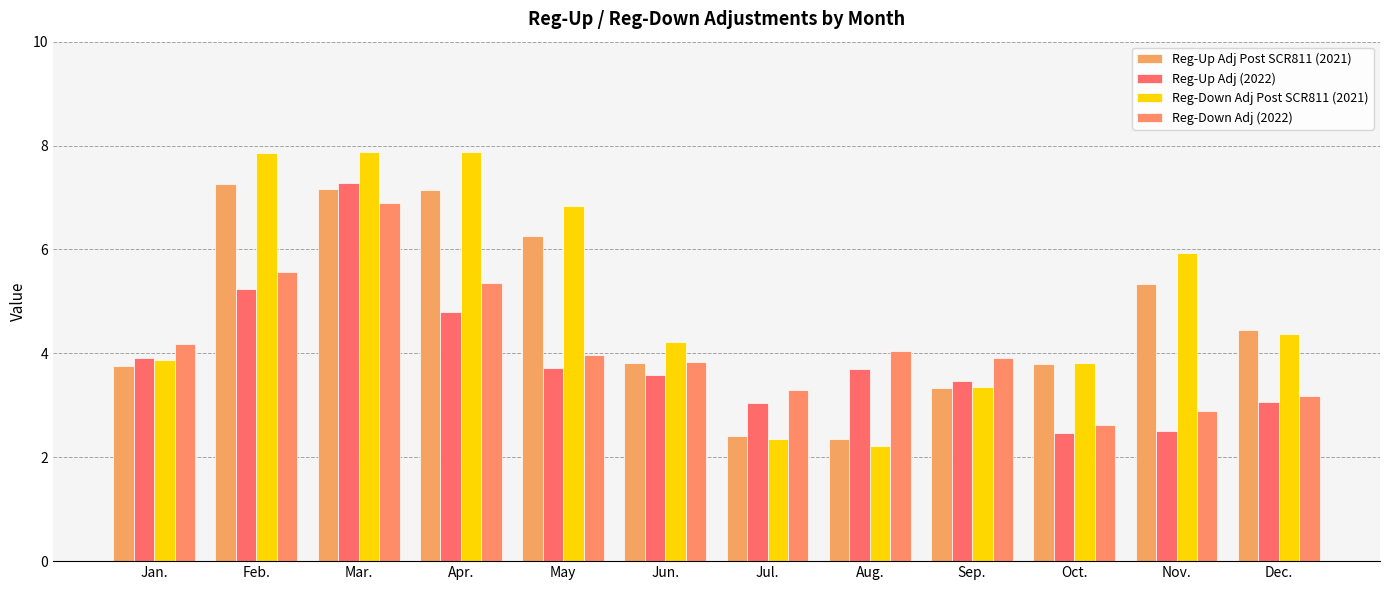

True or false: Reg-Up Adj (2022) has a value of 0.8 at Jul..

False